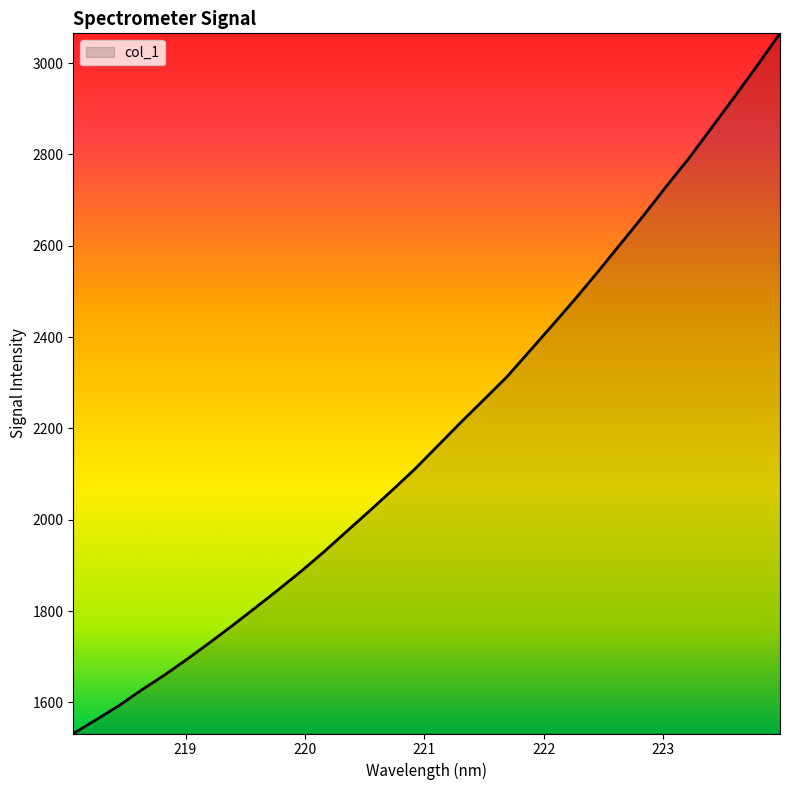

What is the difference between the maximum and minimum values?

1533.1